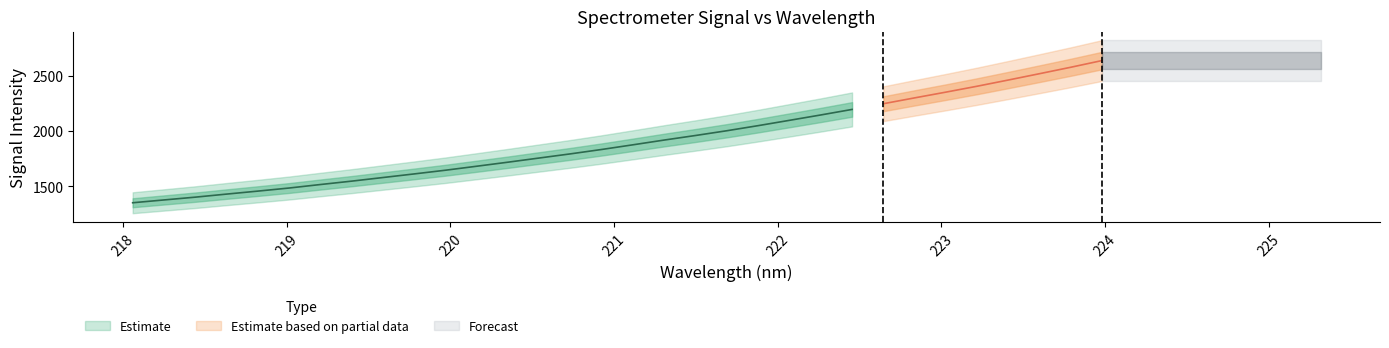

Reading left to right, what are all the values shown in this chart?

x: 218.1	218.3	218.4	218.6	218.8	219.0	219.2	219.4	219.6	219.8	220.0	220.2	220.4	220.5	220.7	220.9	221.1	221.3	221.5	221.7	221.9	222.1	222.3	222.5	222.6	222.8	223.0	223.2	223.4	223.6	223.8	224.0
y: 1351.8	1377.2	1402.4	1430.1	1457.1	1485.1	1516.7	1547.4	1580.1	1612.7	1646.2	1682.4	1718.9	1756.7	1794.3	1834.1	1876.3	1919.3	1960.4	2003.4	2049.3	2097.3	2145.8	2195.8	2247.3	2300.1	2352.0	2405.5	2461.6	2518.9	2577.1	2637.6